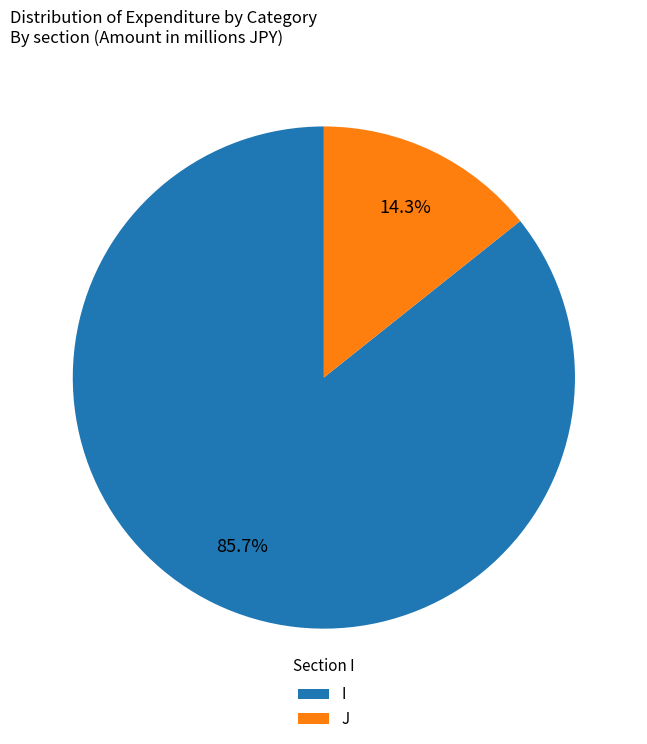

What percentage is the I slice, to the nearest percent?

86%